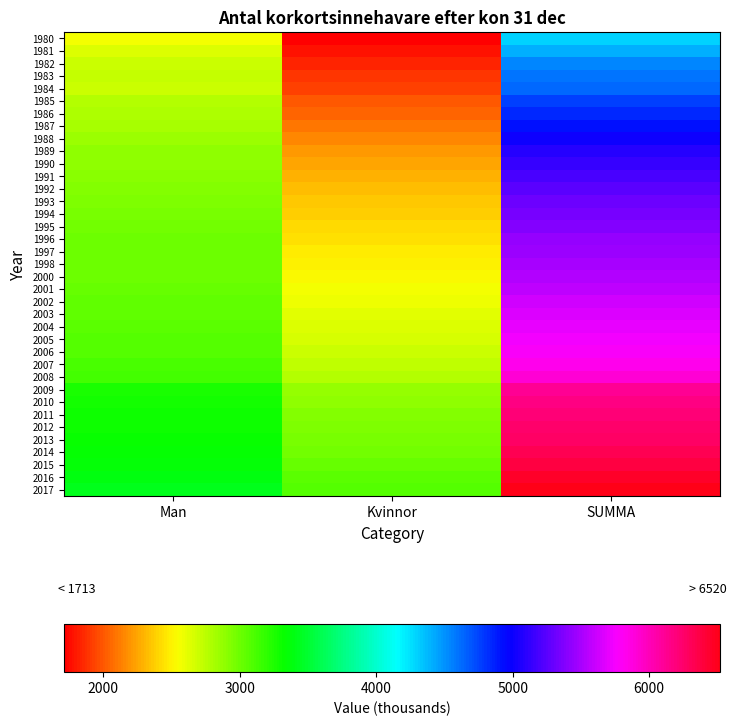

Which series changed the most between Kvinnor and SUMMA?

2017